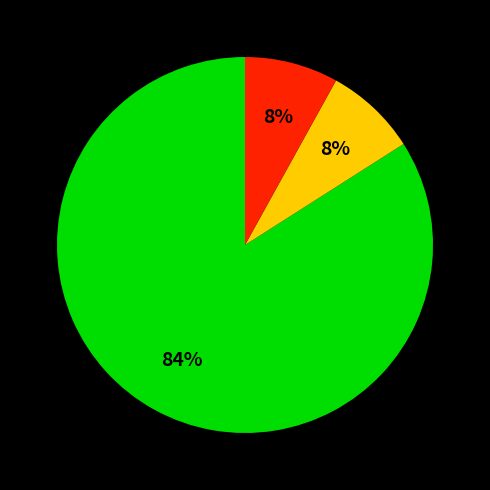

Does any single category account for the majority?

Yes